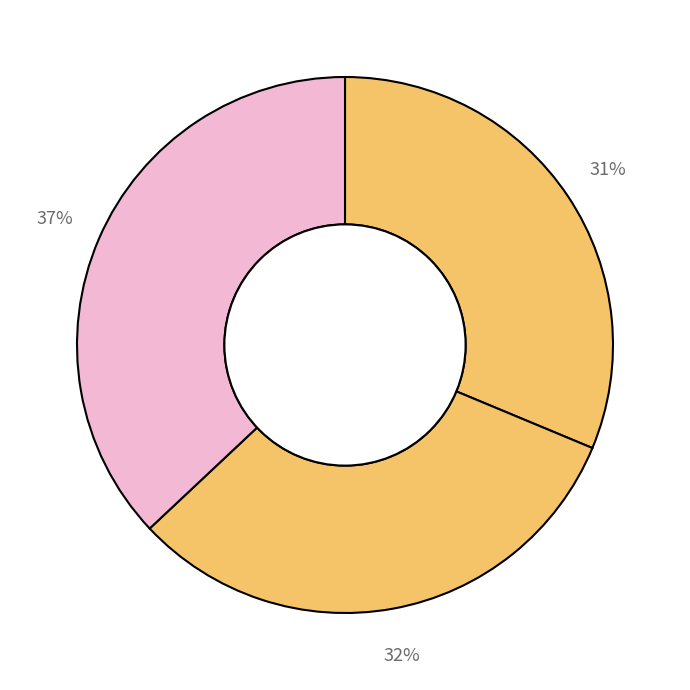

Count the number of slices in the pie.

3